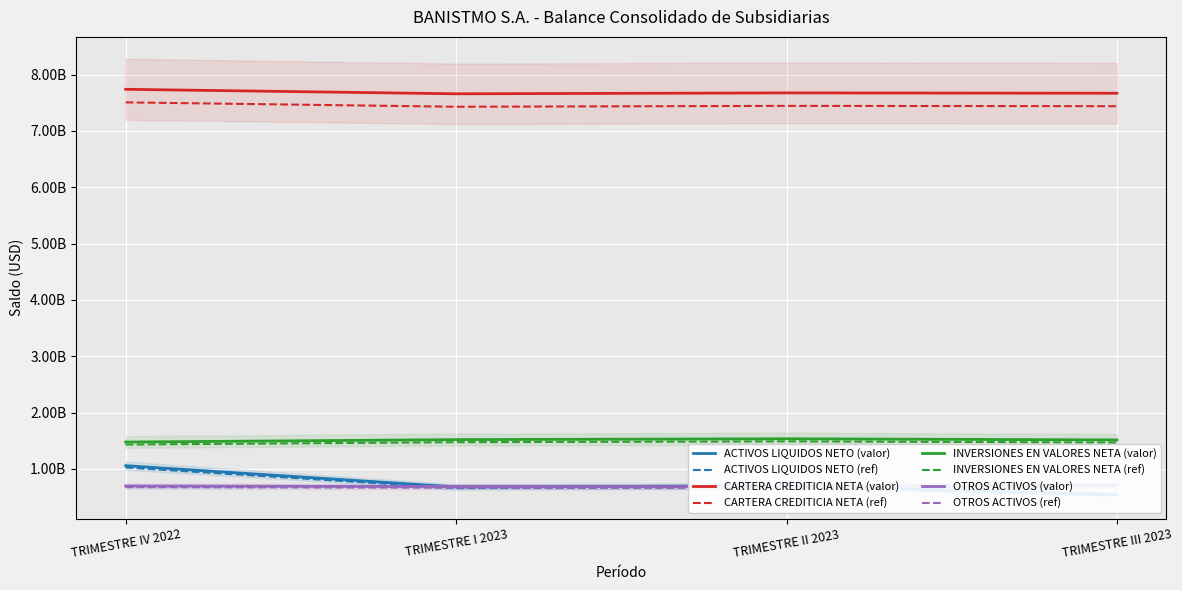

Where is the first local maximum for INVERSIONES EN VALORES NETA?

TRIMESTRE II 2023